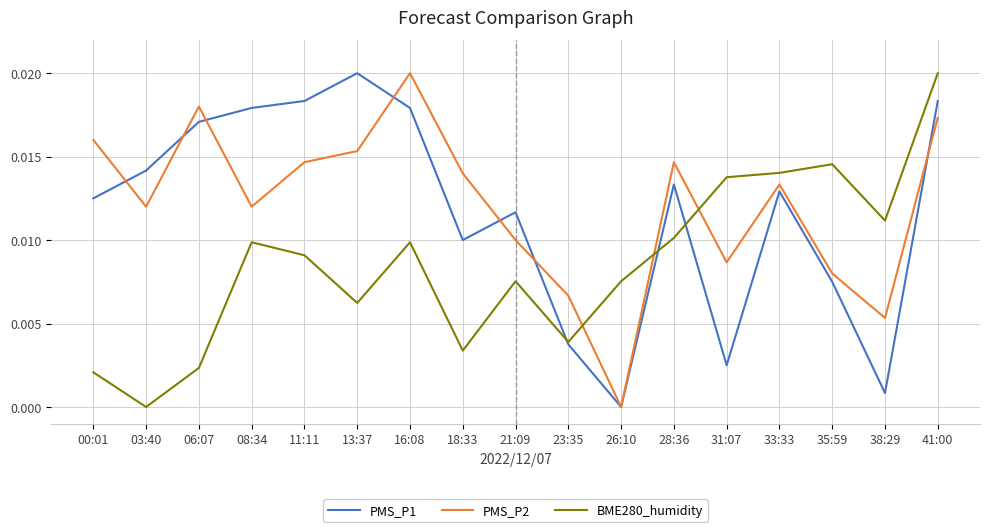

Is it true that PMS_P1 equals 0.0 at 06:07?

True